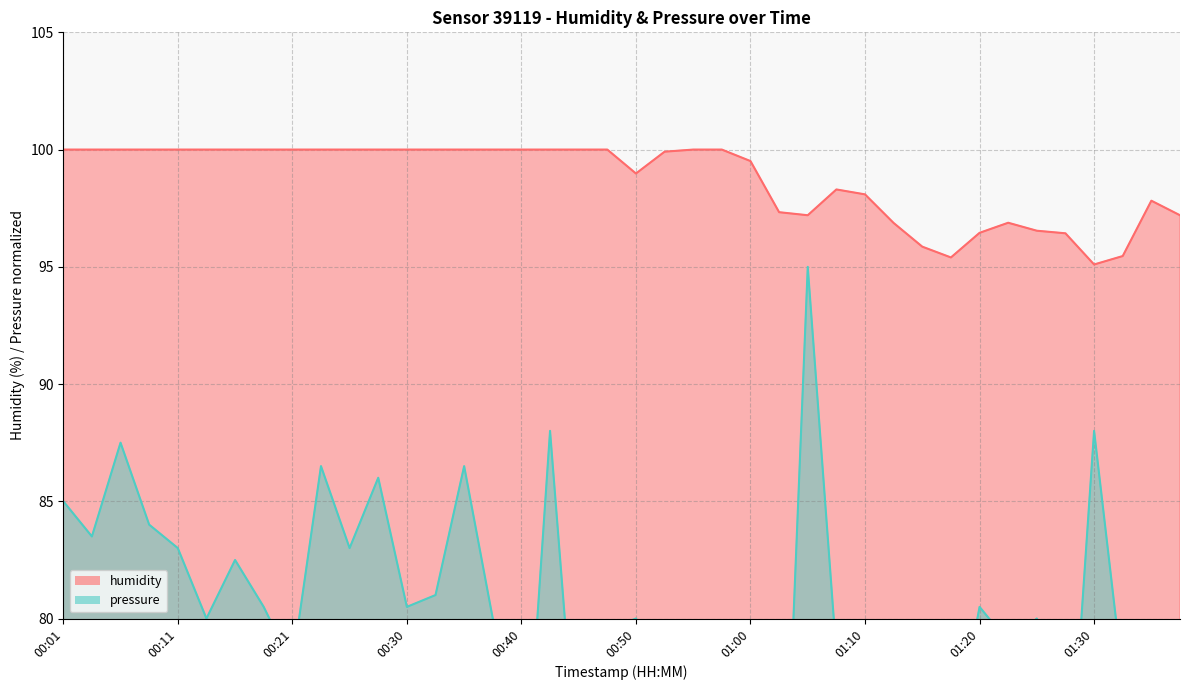

The humidity series shows 35.9 at 01:10. True or false?

False